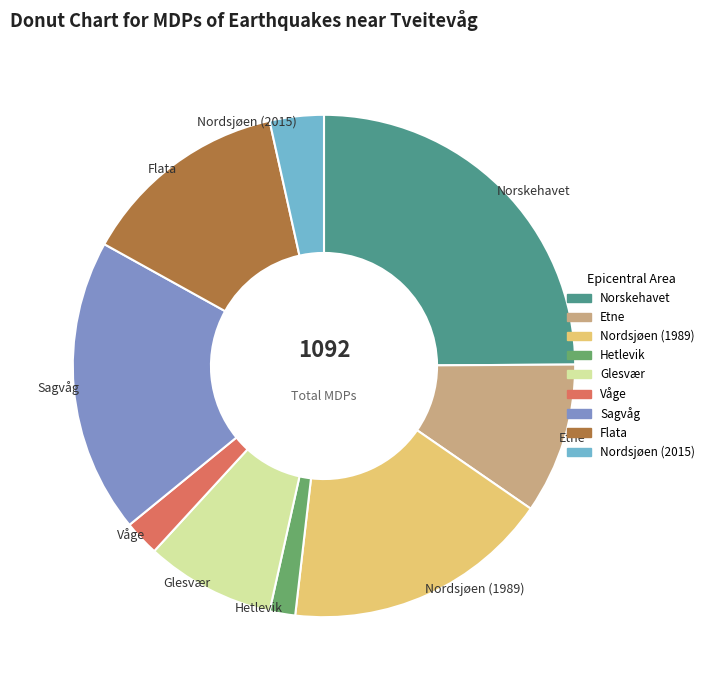

Between Norskehavet and Våge, which is larger?

Norskehavet